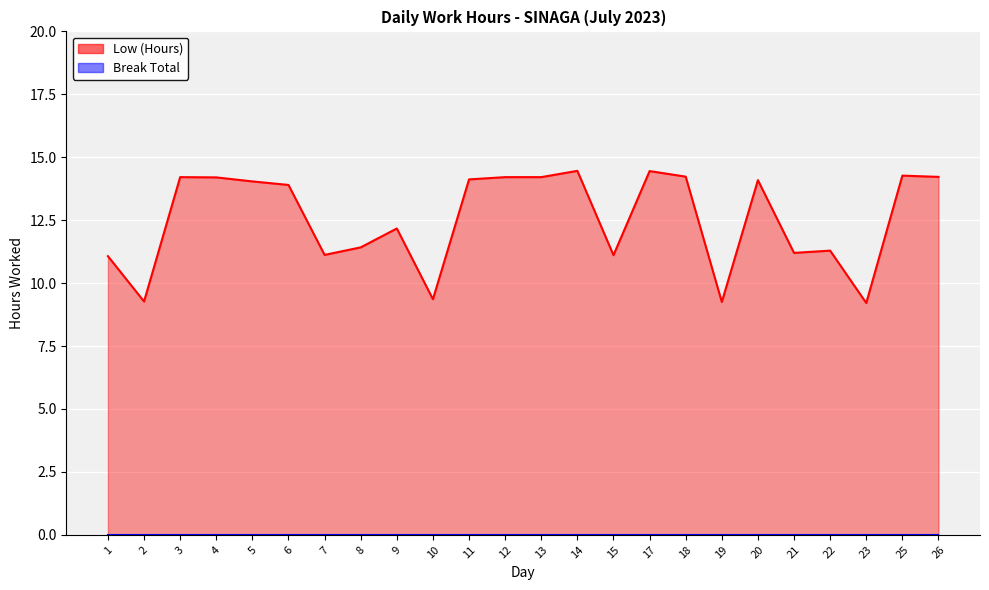

At how many categories does at least one series exceed 2?

24